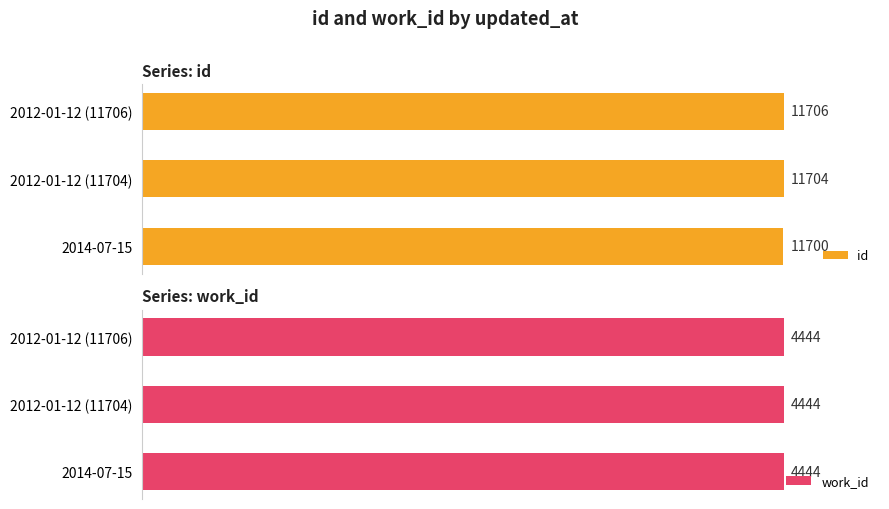

At which label does id reach its minimum?

2014-07-15